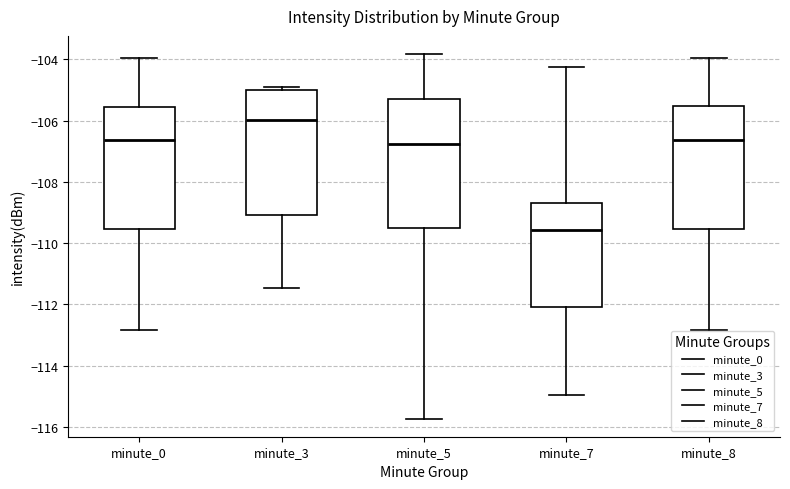

Which box's median line is the lowest?

minute_7